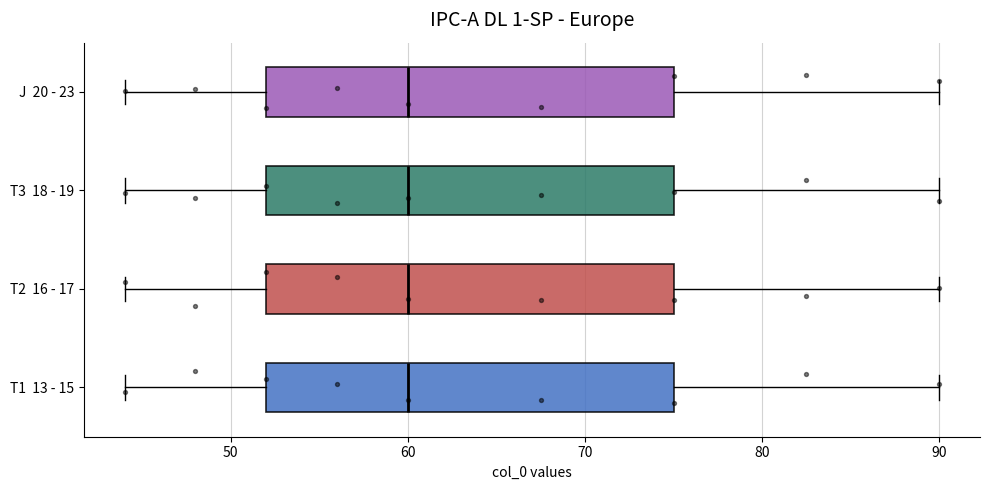

Reading bottom to top, transcribe this box plot: for each box, give where its median line is, the range the box spans, and where its two whiskers end, as read against the x-axis. The values are not printed on the chart, so give them approximately, as read against the axis.

T1 13 - 15: median 60, box 52 to 75, whiskers 44 to 90
T2 16 - 17: median 60, box 52 to 75, whiskers 44 to 90
T3 18 - 19: median 60, box 52 to 75, whiskers 44 to 90
J 20 - 23: median 60, box 52 to 75, whiskers 44 to 90